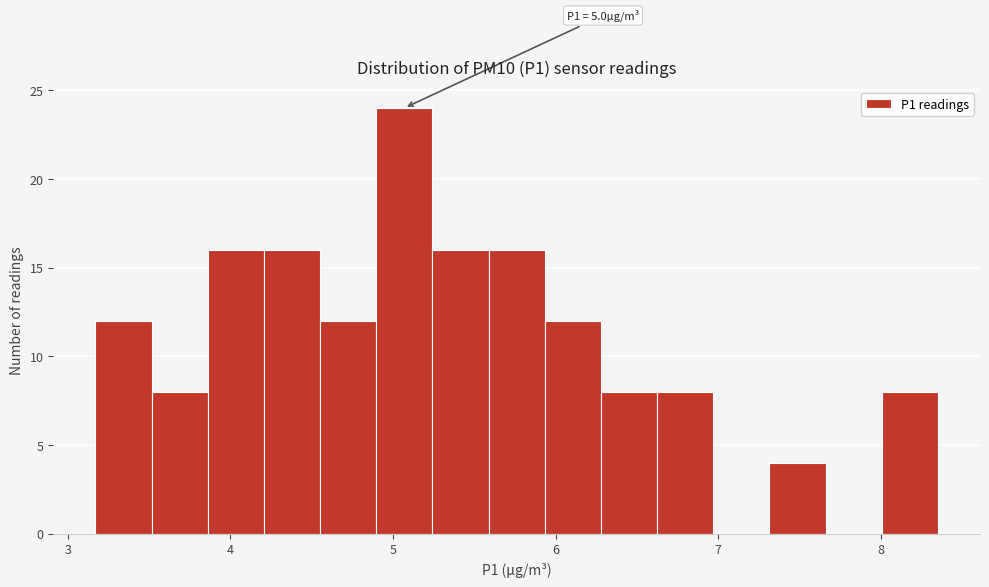

Read against the x-axis, roughly where is the centre of the tallest bar?

5.1